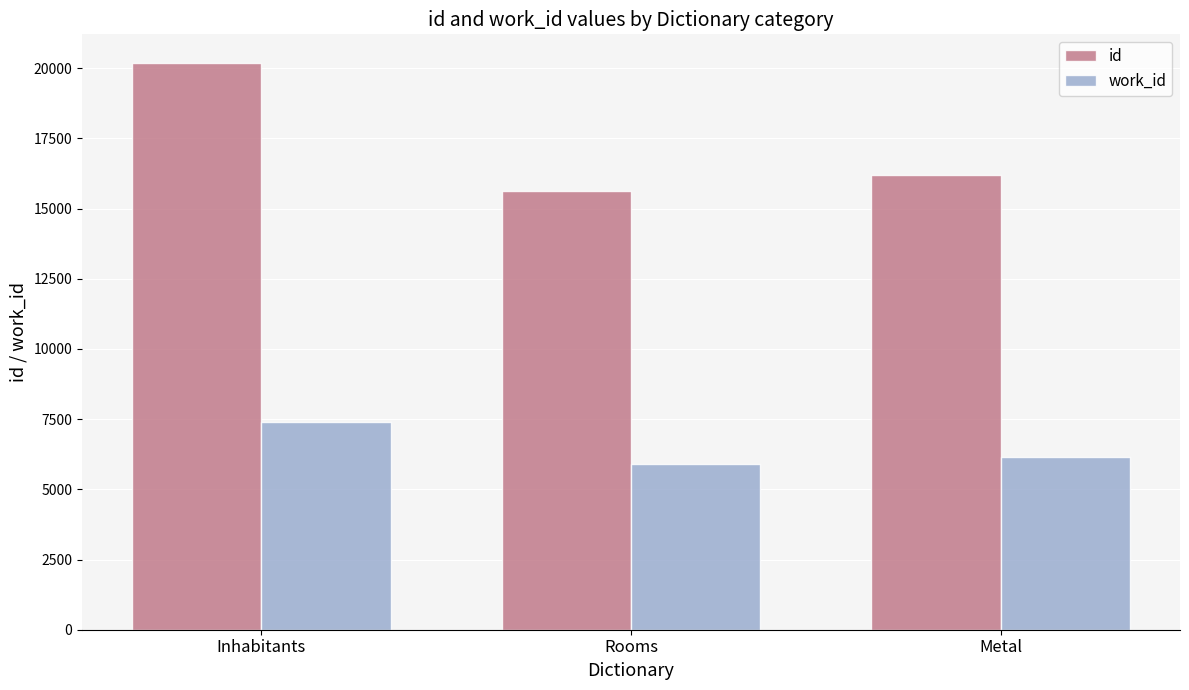

What is the sum of the id values at Metal and Inhabitants?

36384